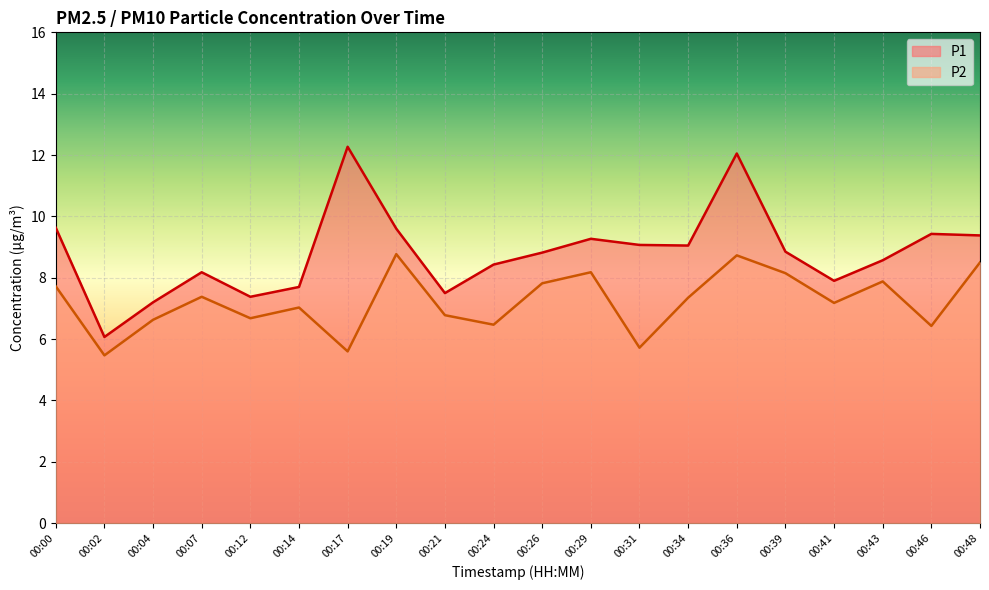

What is the spread (max minus min) of values at 00:12?

0.7